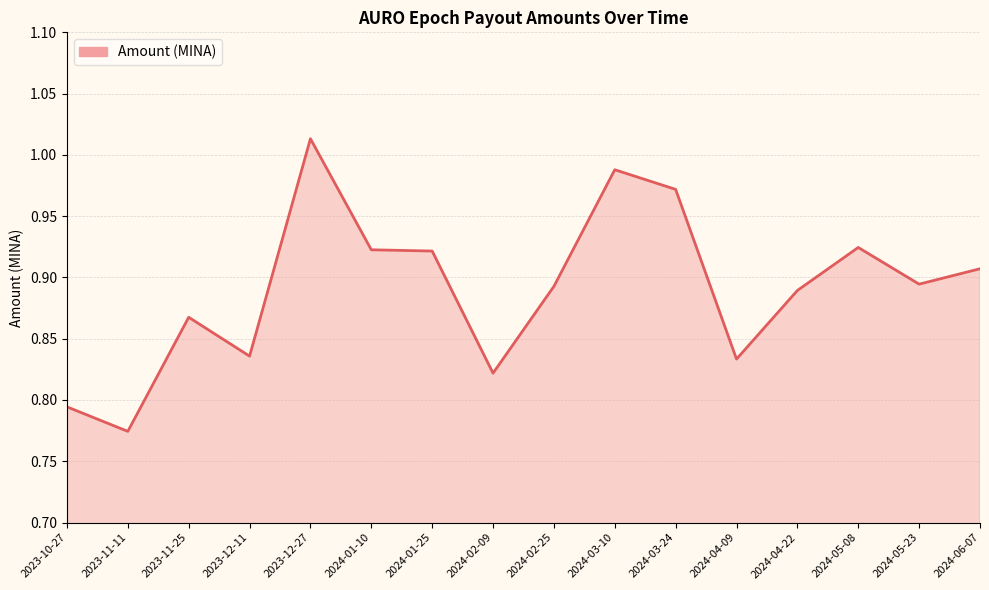

What is the change in value from 2023-12-11 to 2024-03-24?

+0.1